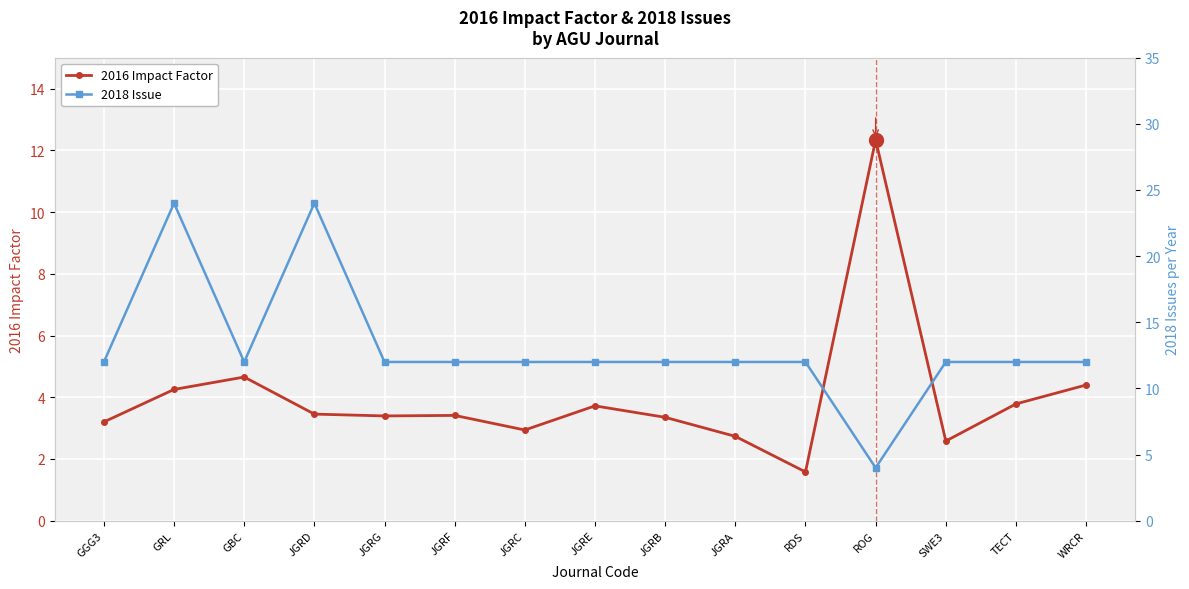

Where is the first local minimum for 2018 Issue?

GBC